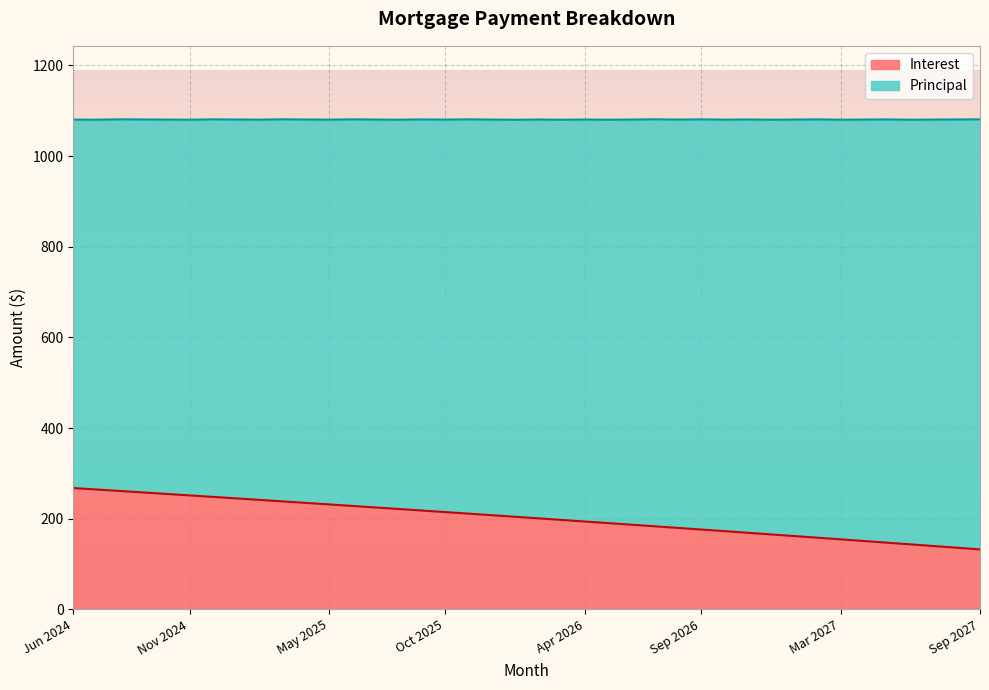

What is the ratio of the value at Jul 2025 to the value at May 2025?

1.0